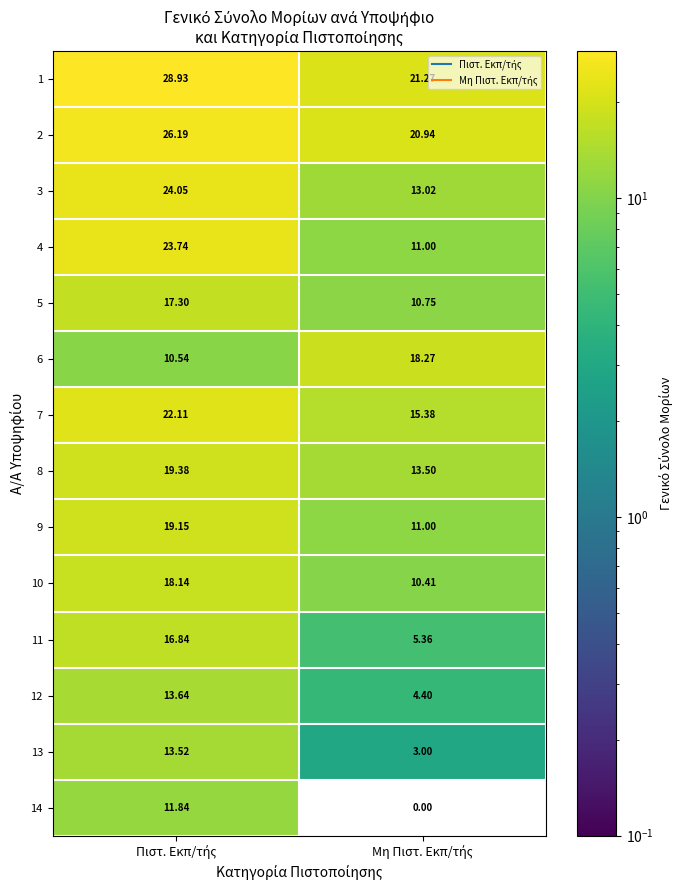

Which has a higher value, Μη Πιστ. Εκπ/τής or Πιστ. Εκπ/τής?

Πιστ. Εκπ/τής